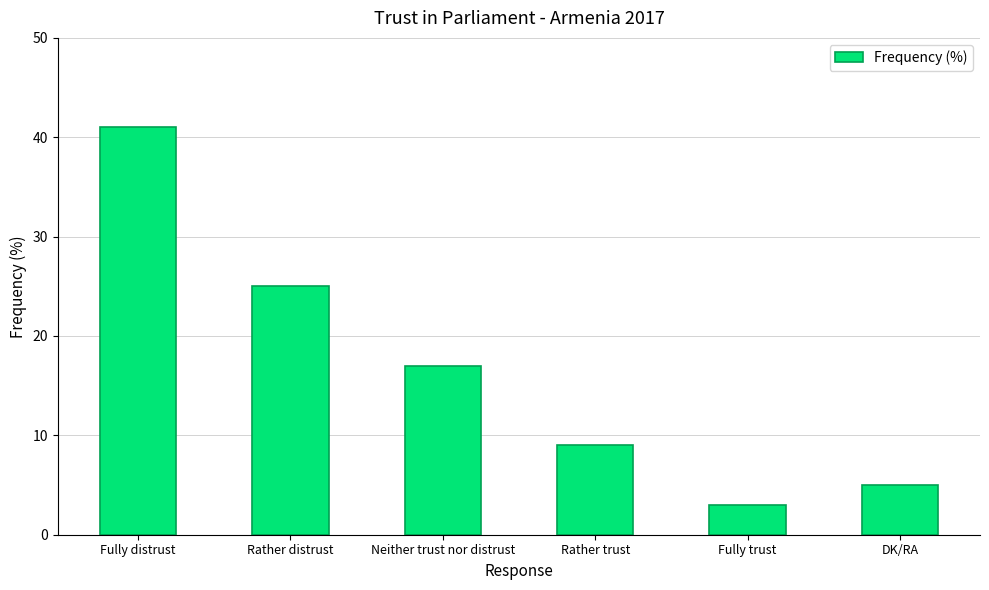

How many bars are there in total?

6